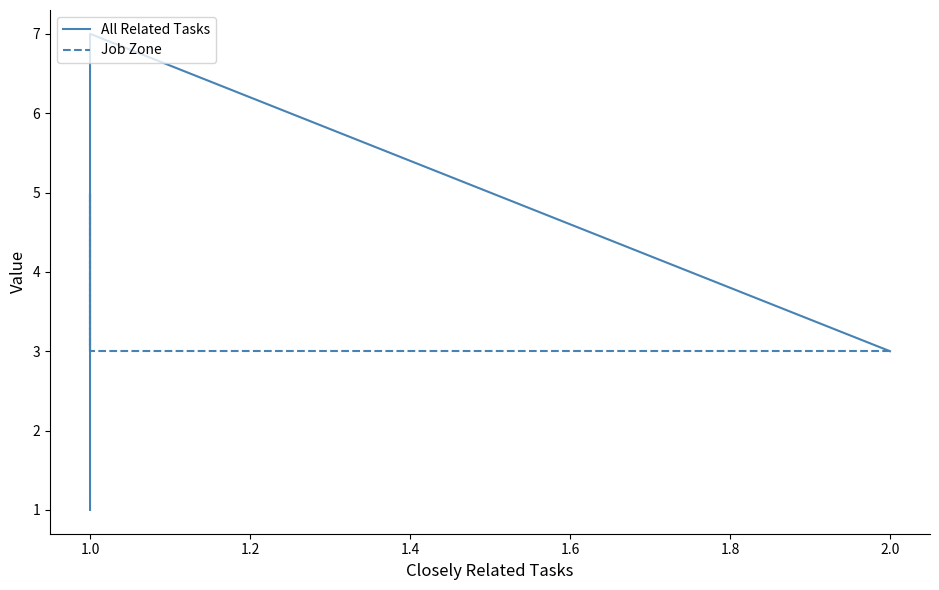

Is the value of All Related Tasks at 1.0 greater than the value of Job Zone at 1.0?

Yes